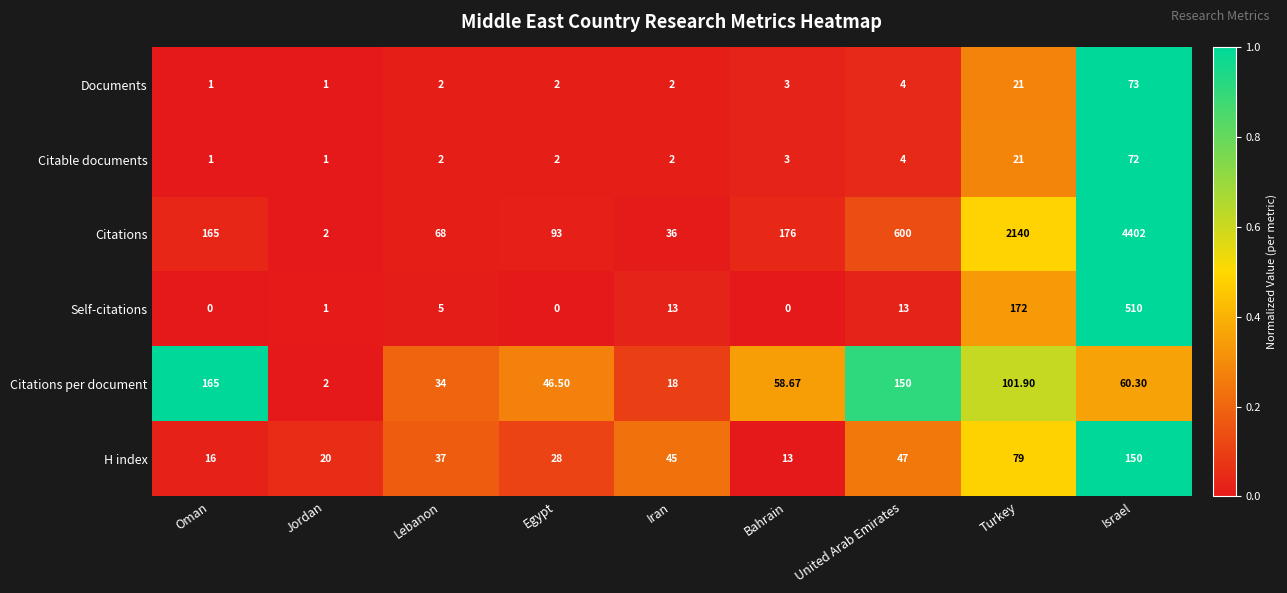

Which series changed the most between Lebanon and Turkey?

Citations